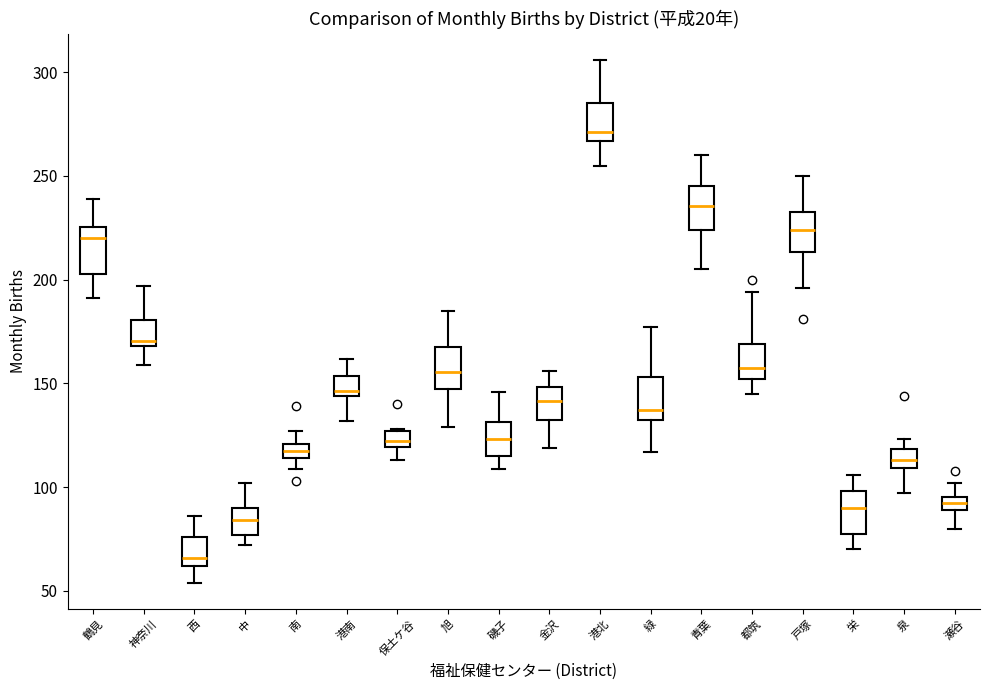

Which box has the highest median line?

港北